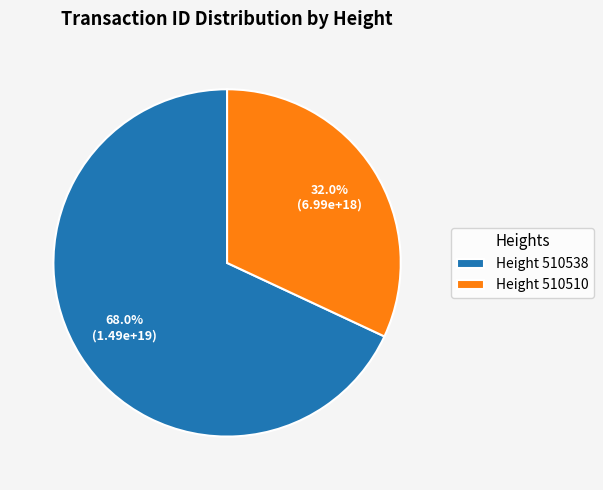

What is the total percentage of Height 510538 and Height 510510?

100.0%